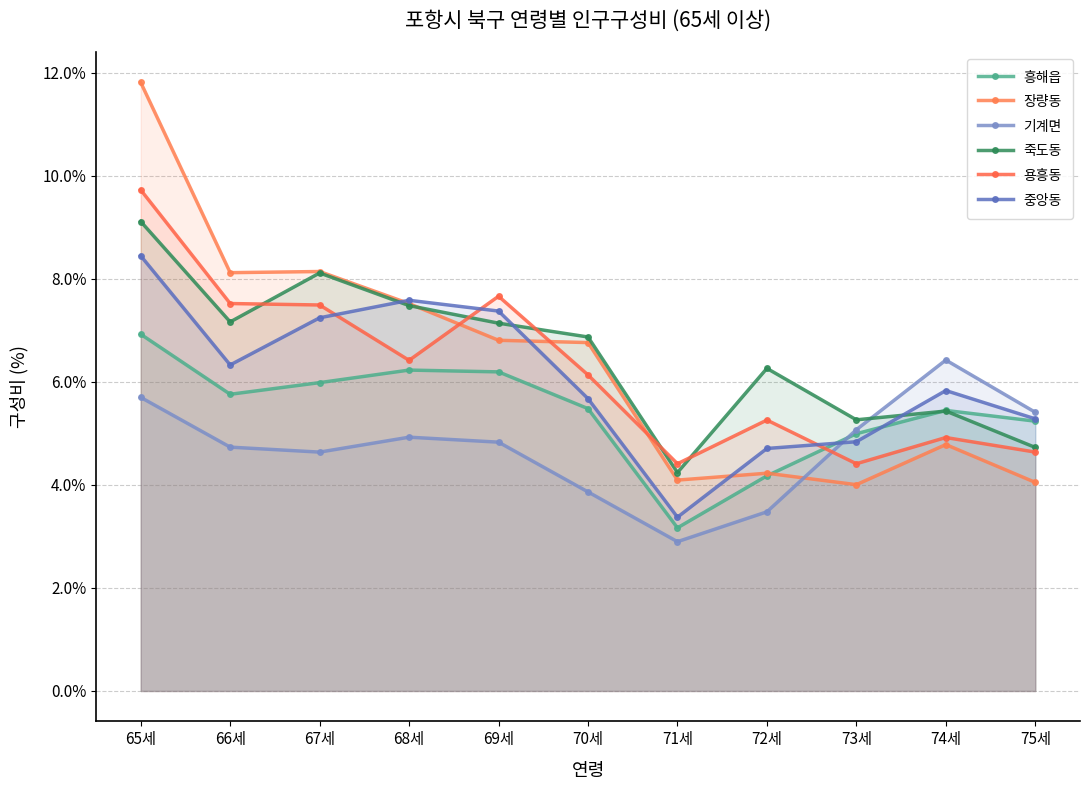

At which label is 중앙동 closest to 5?

73세